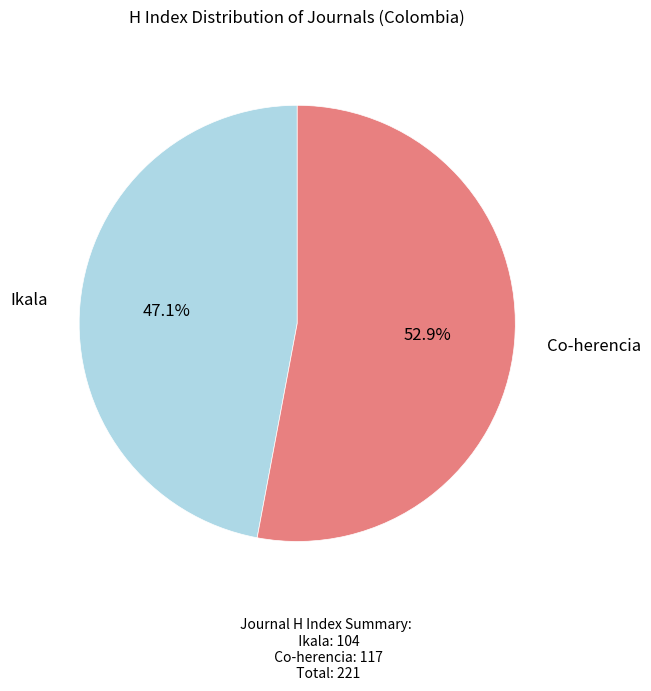

Between Co-herencia and Ikala, which is larger?

Co-herencia